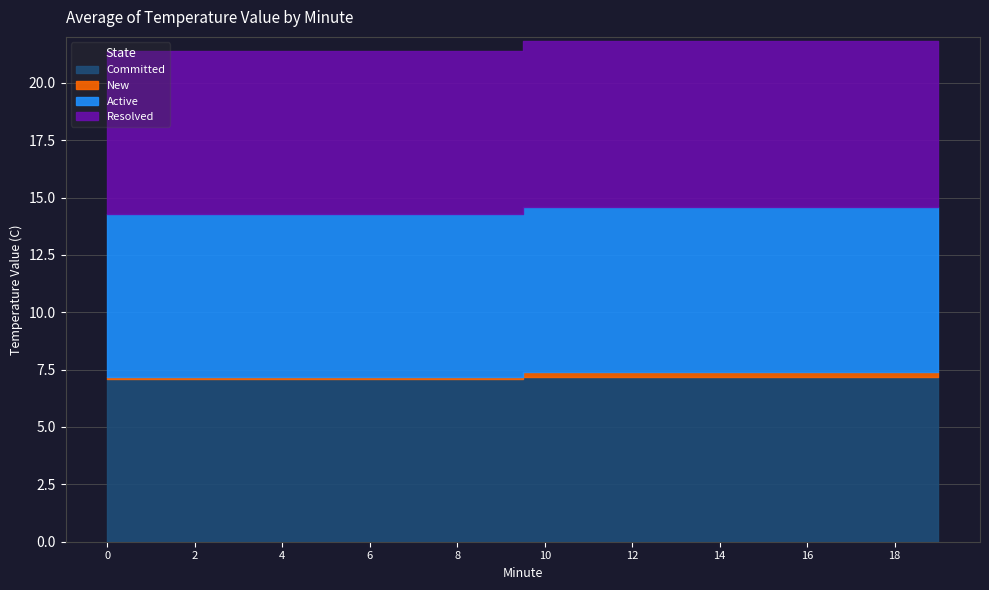

What is the greatest value displayed?

7.2